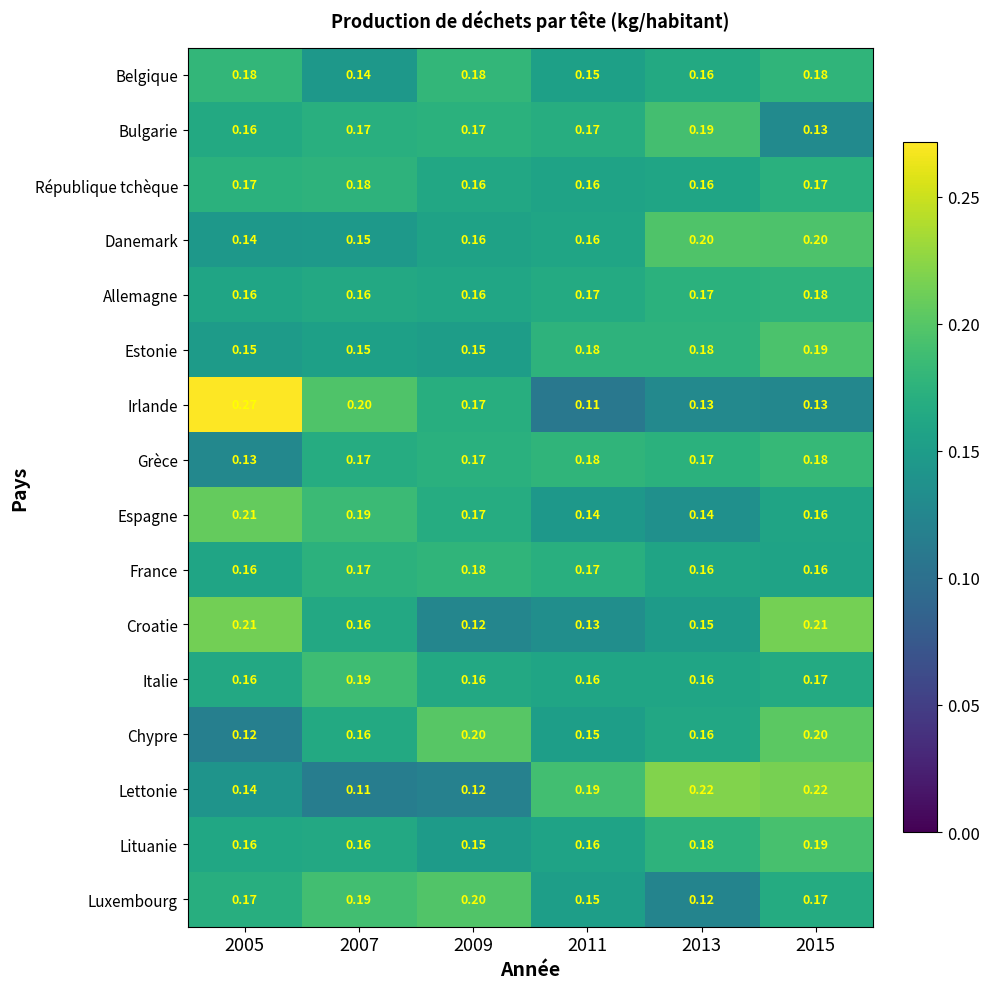

Is the value of Luxembourg at 2005 greater than the value of Italie at 2011?

Yes